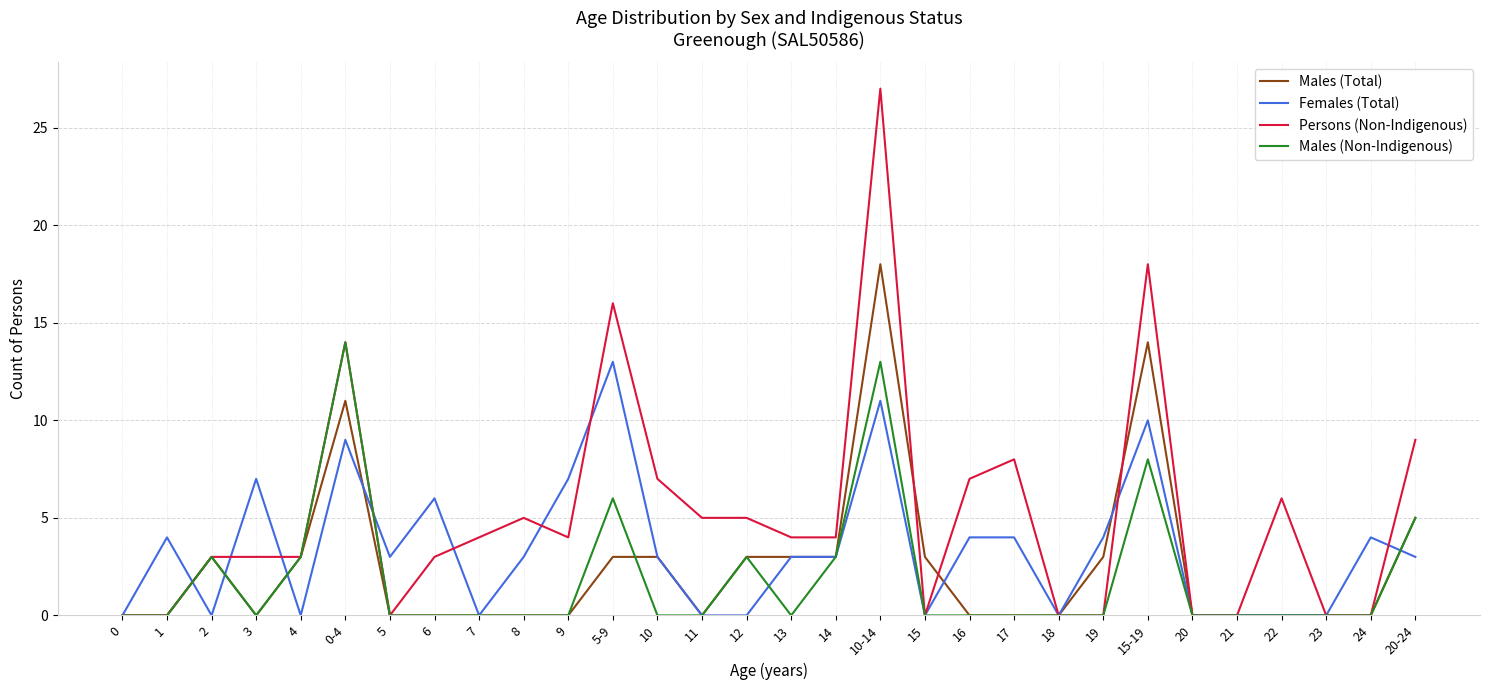

List the series in order of their peak value, lowest first.

Females (Total), Males (Non-Indigenous), Males (Total), Persons (Non-Indigenous)